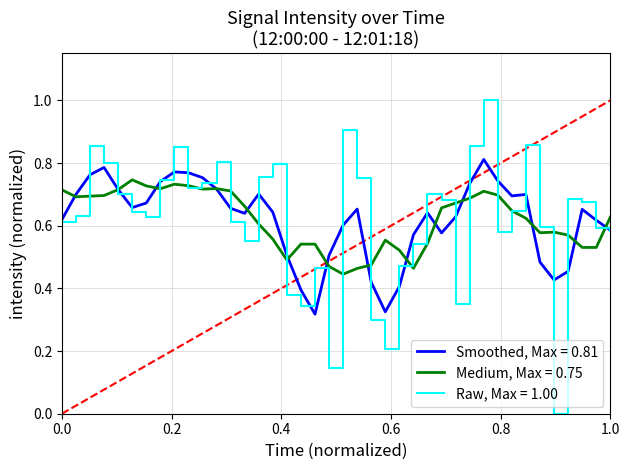

Rank the series by their maximum value, from highest to lowest.

Raw, Max = 1.00, Smoothed, Max = 0.81, Medium, Max = 0.75